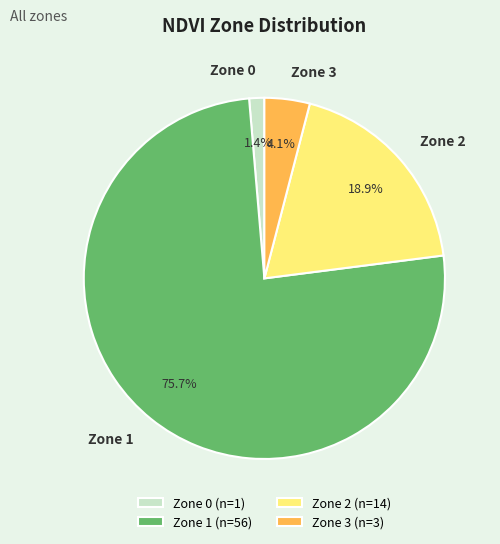

What portion of the pie excludes Zone 2?

81.1%